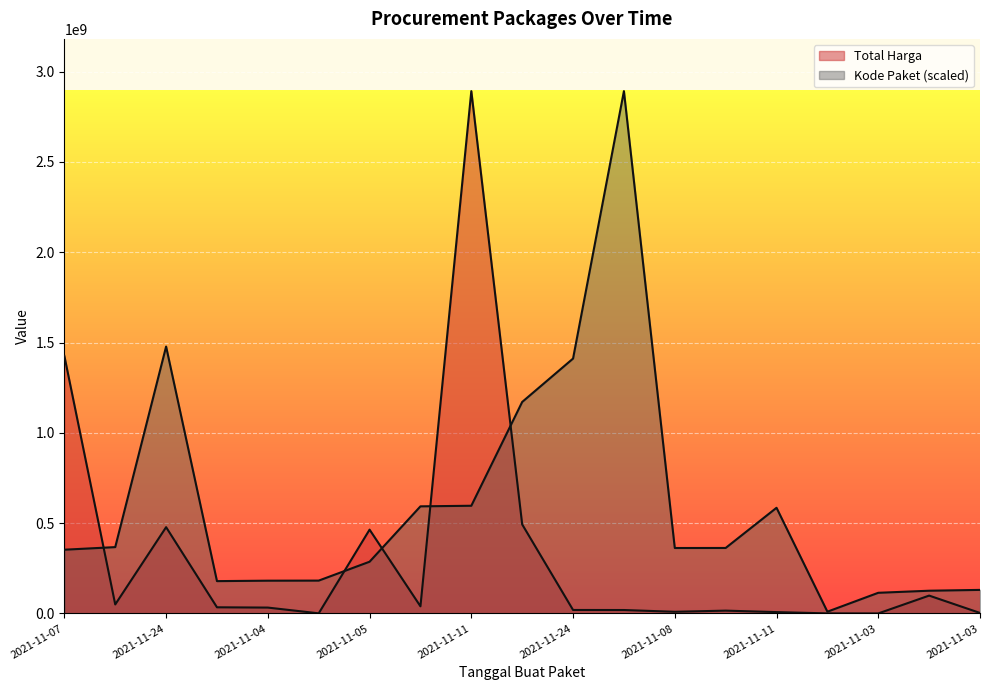

True or false: Kode Paket has a value of 31110322.4 at 2021-11-03.

False